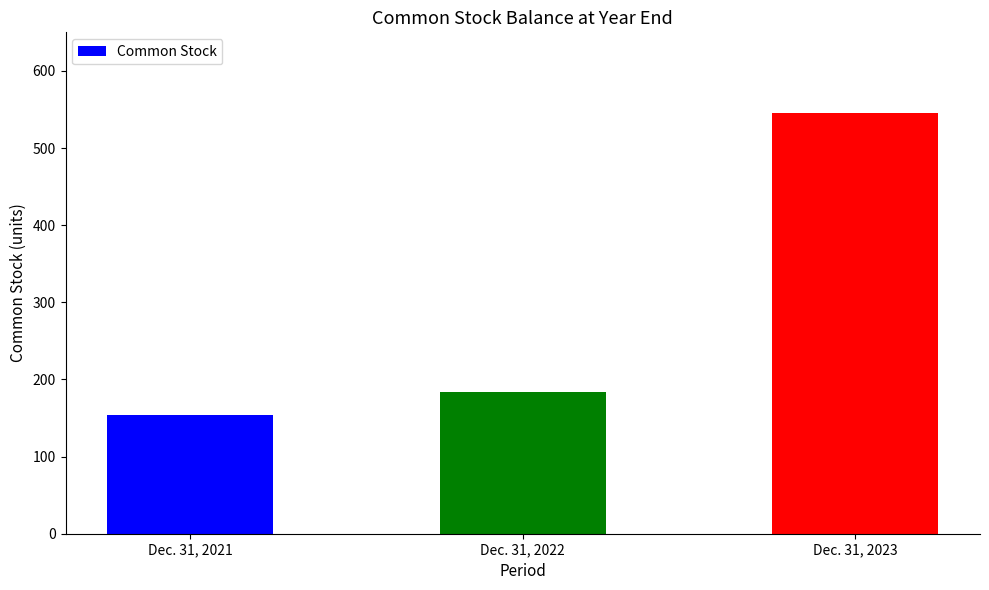

What is the change in value from Dec. 31, 2022 to Dec. 31, 2023?

+361